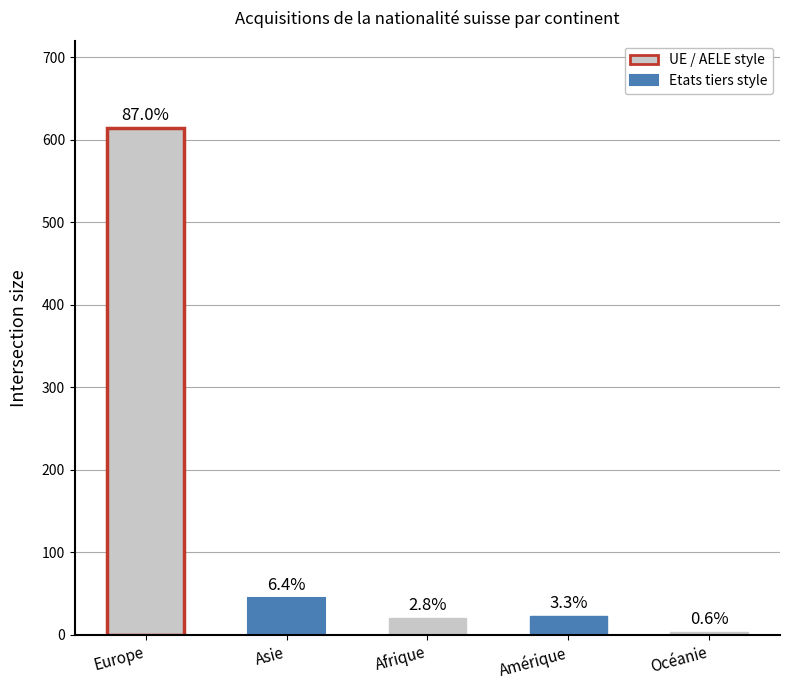

How many bars are there in total?

5